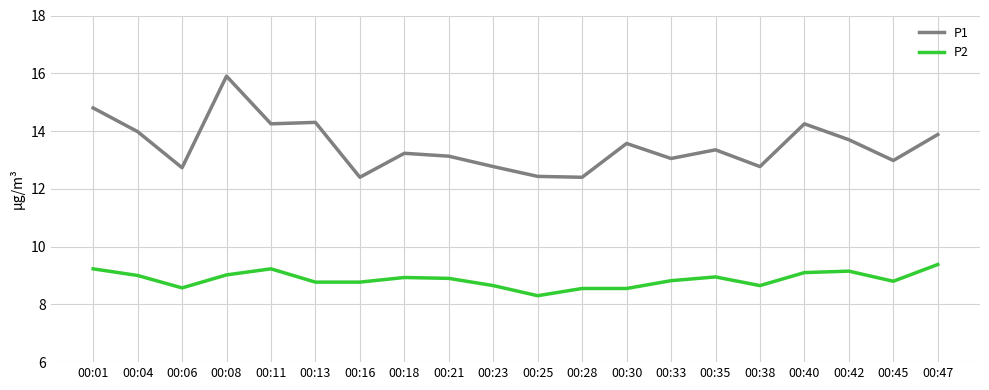

Which category has the highest value in the P1 series?

00:08